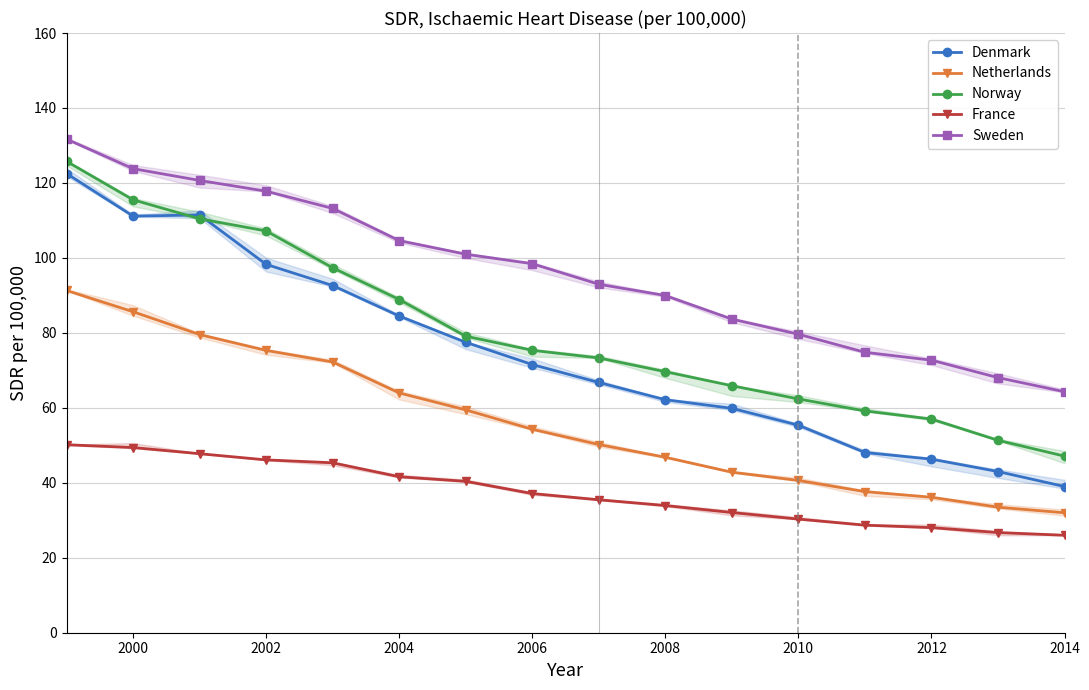

Read the Netherlands value at 2008.

46.8